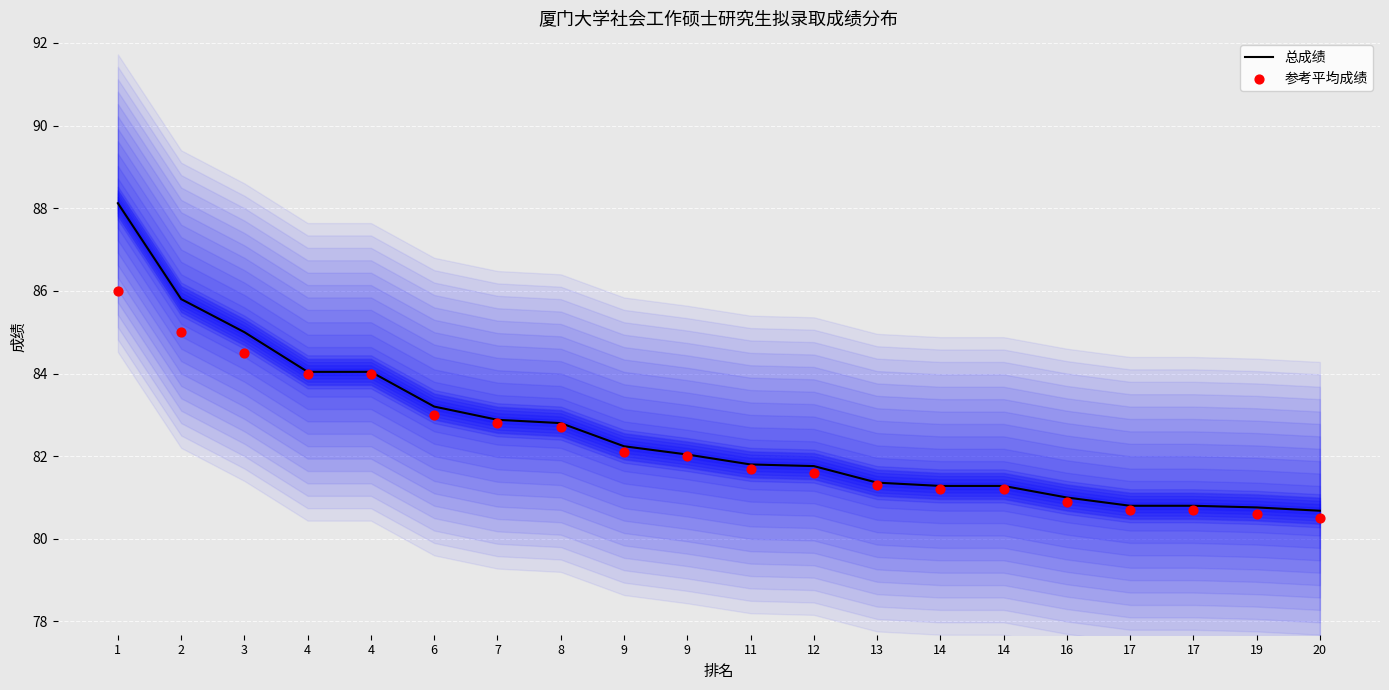

Which series contains the lowest Y value?

参考平均成绩